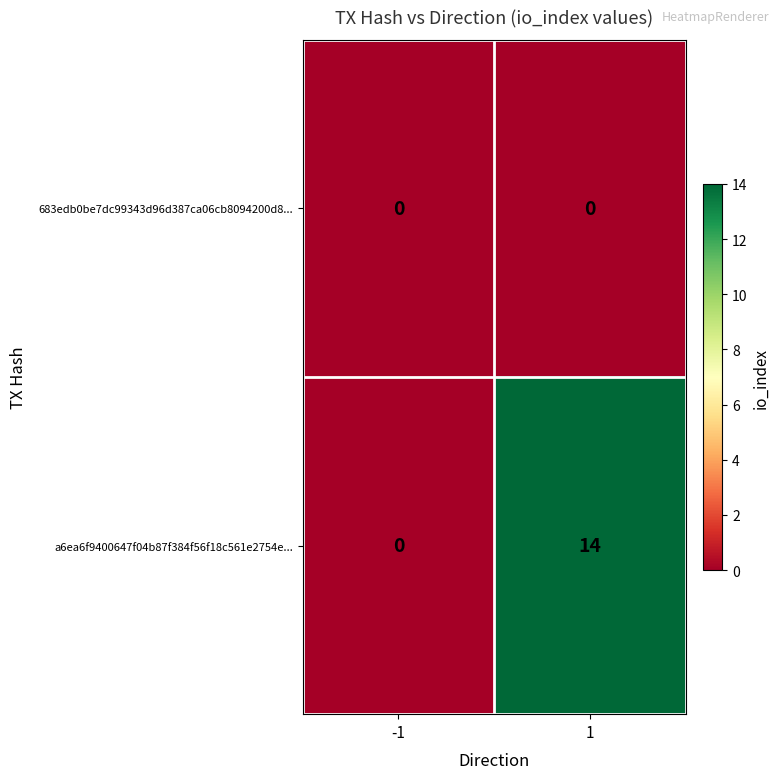

Rank the series at 1 from lowest to highest value.

683edb0be7dc99343d96d387ca06cb8094200d8..., a6ea6f9400647f04b87f384f56f18c561e2754e...